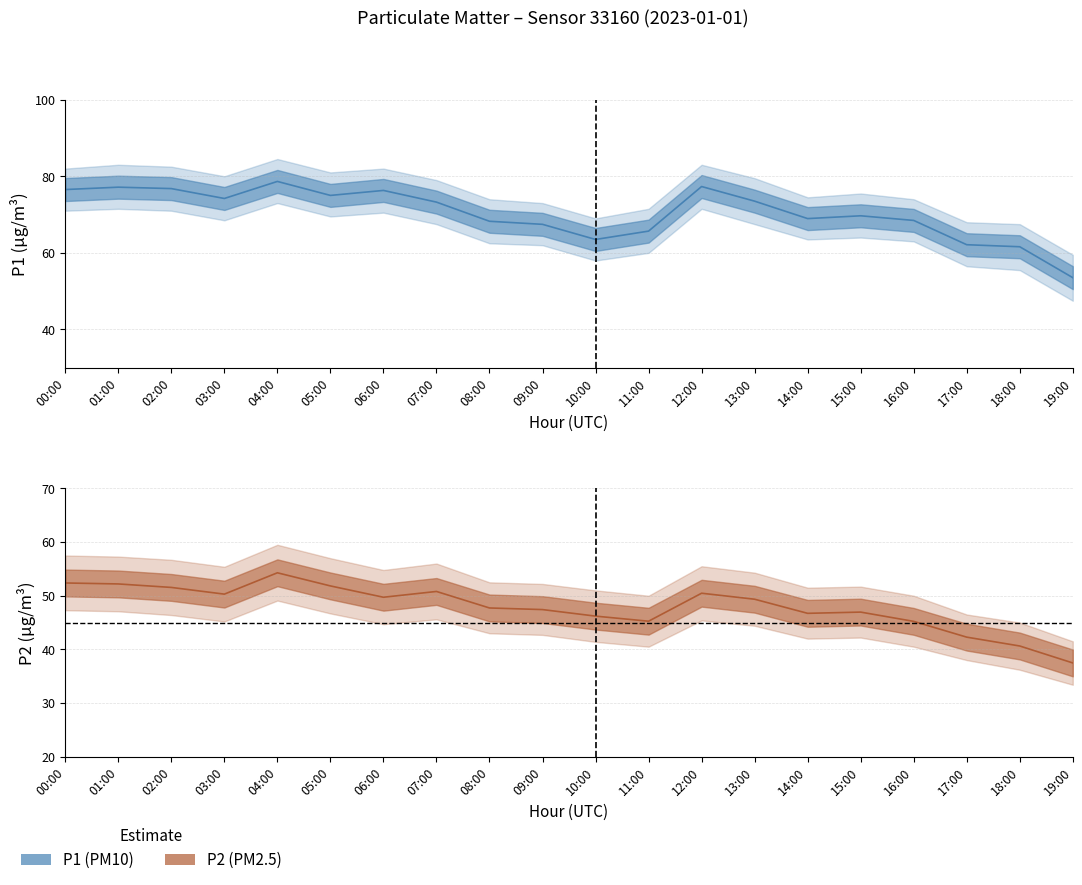

What is the difference between the highest and lowest values at 18:00?

21.0